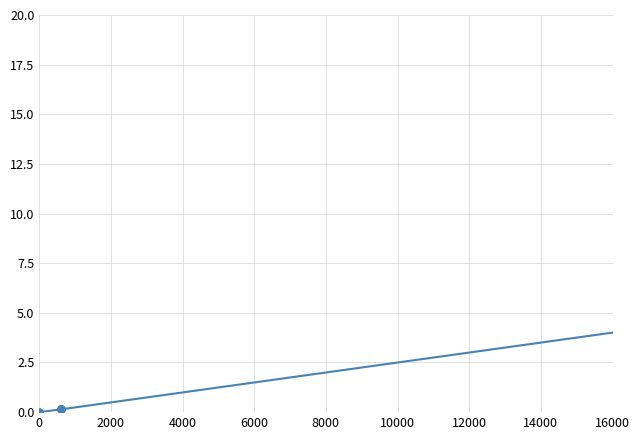

True or false: the data shows 15.4 at 12000.

False